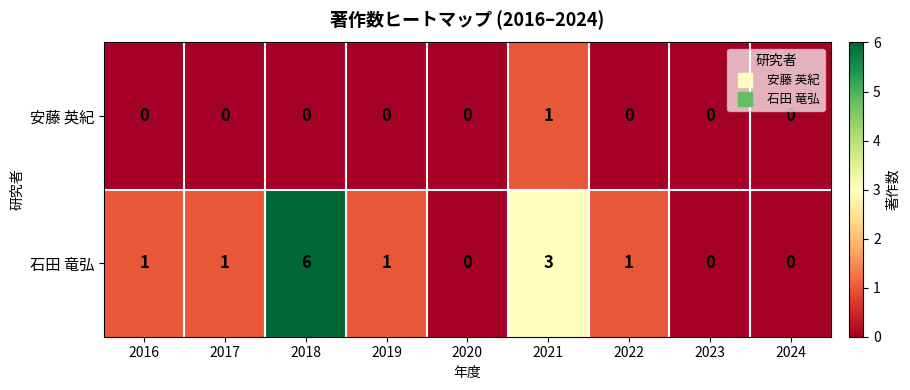

Reading left to right, transcribe all the data shown in this chart.

安藤 英紀: 2016=0	2017=0	2018=0	2019=0	2020=0	2021=1	2022=0	2023=0	2024=0
石田 竜弘: 2016=1	2017=1	2018=6	2019=1	2020=0	2021=3	2022=1	2023=0	2024=0